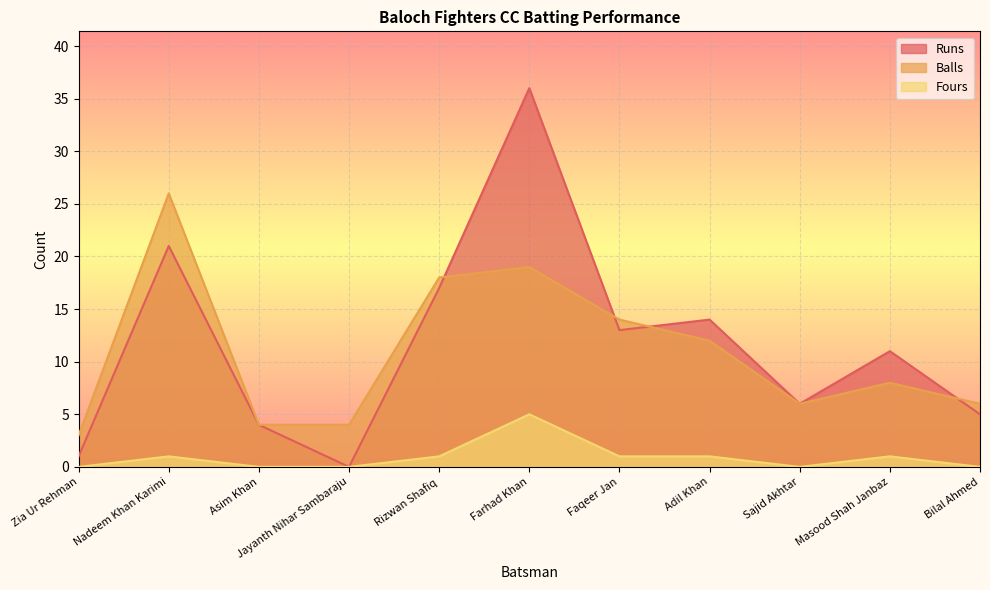

What is the label of the 7th point from the right?

Rizwan Shafiq